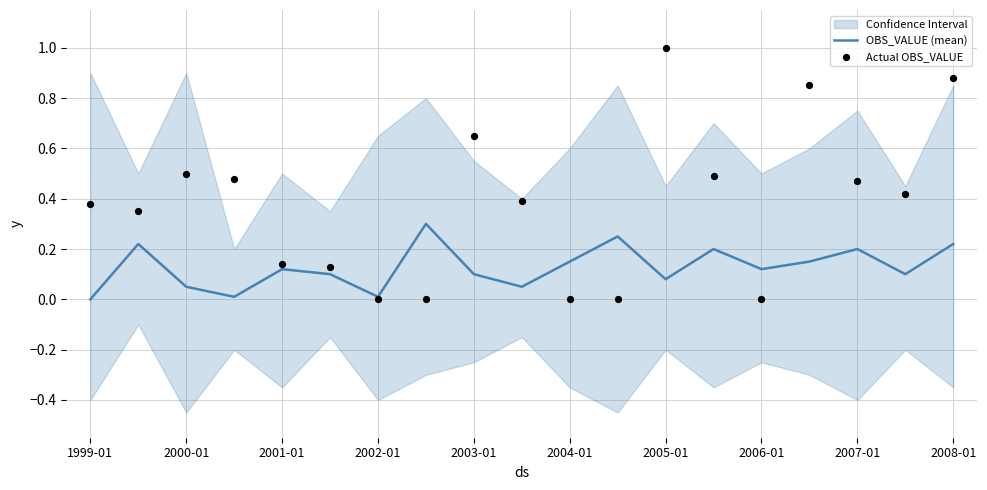

Is the value of OBS_VALUE (mean) at 1999-01 greater than the value of Actual OBS_VALUE at 13?

No